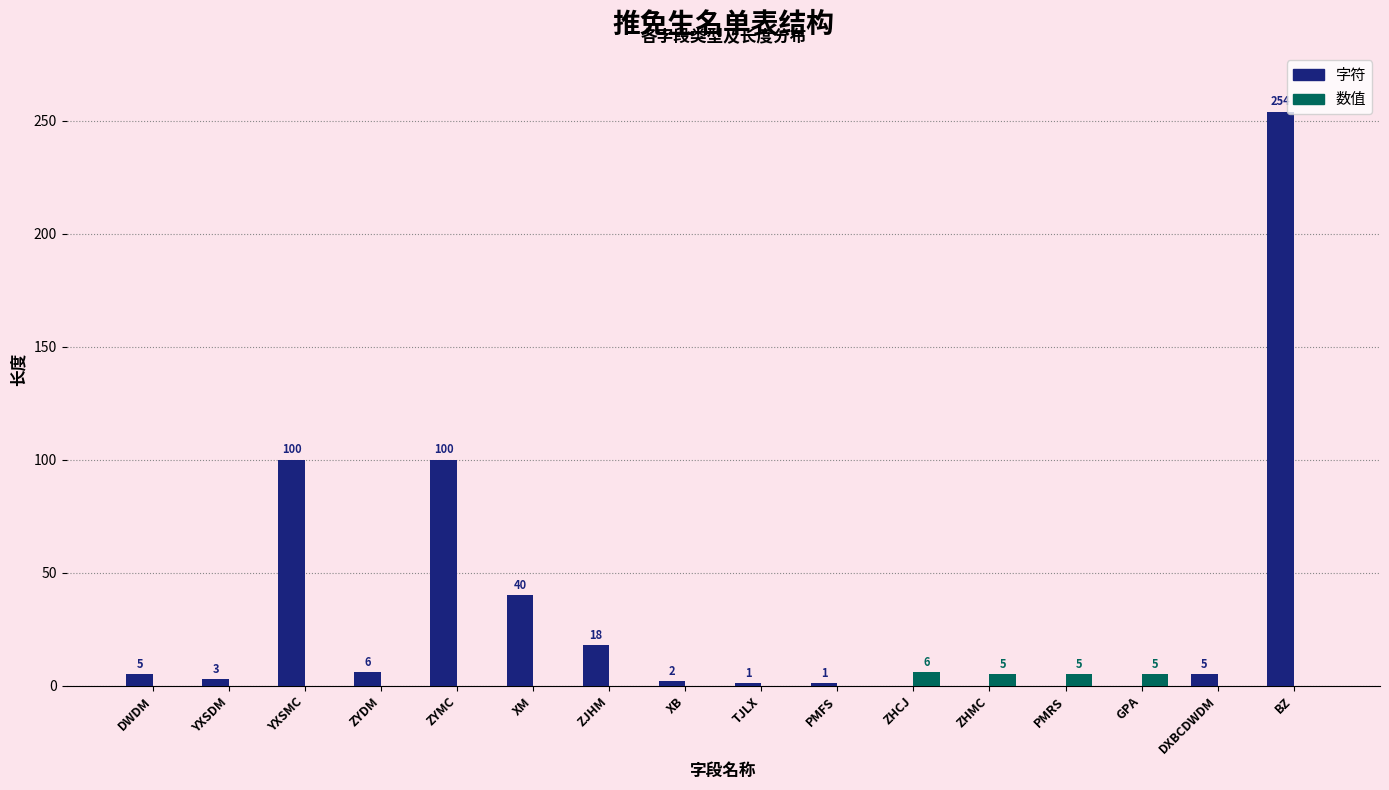

How many groups of bars are there?

16